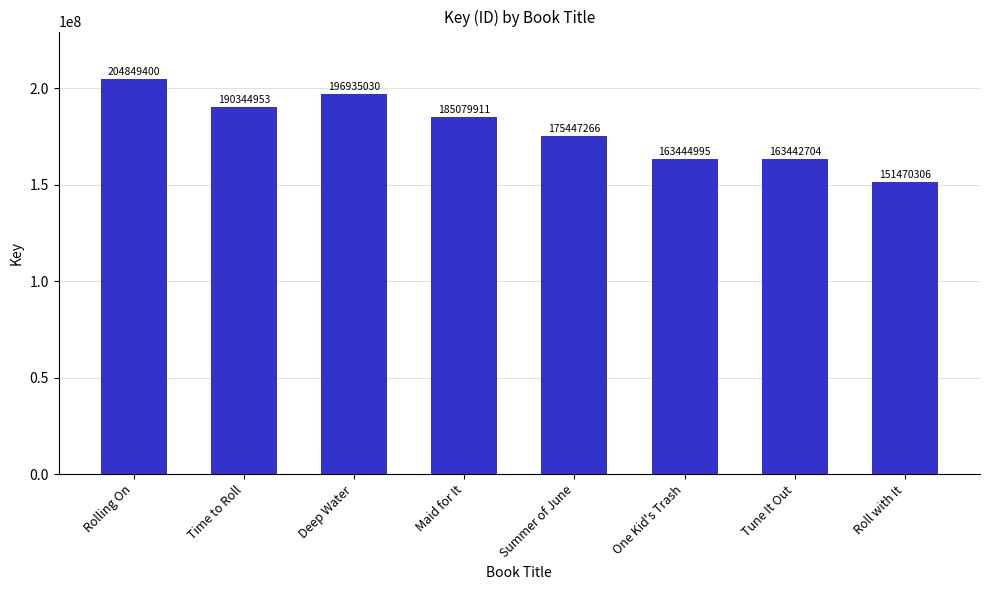

Between Maid for It and Deep Water, which is larger?

Deep Water